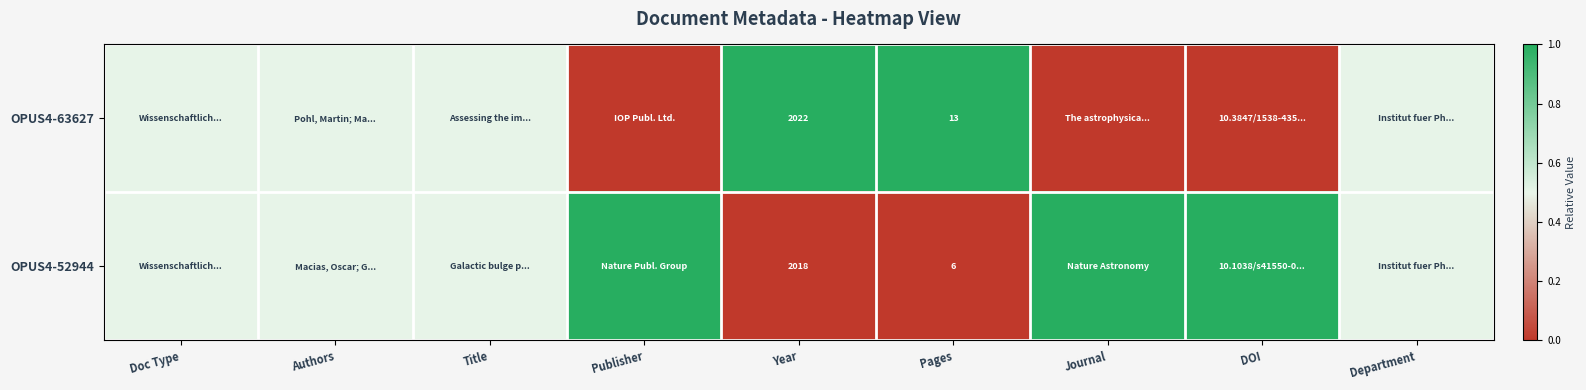

True or false: OPUS4-63627 has a value of 13.0 at Pages.

True